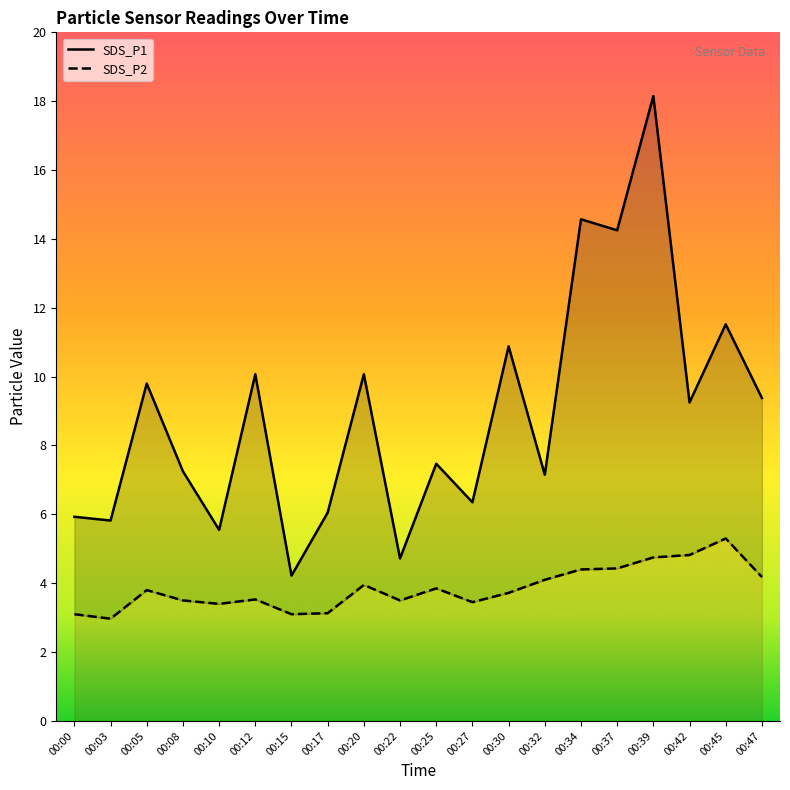

At which category is the sum across all series the highest?

00:39